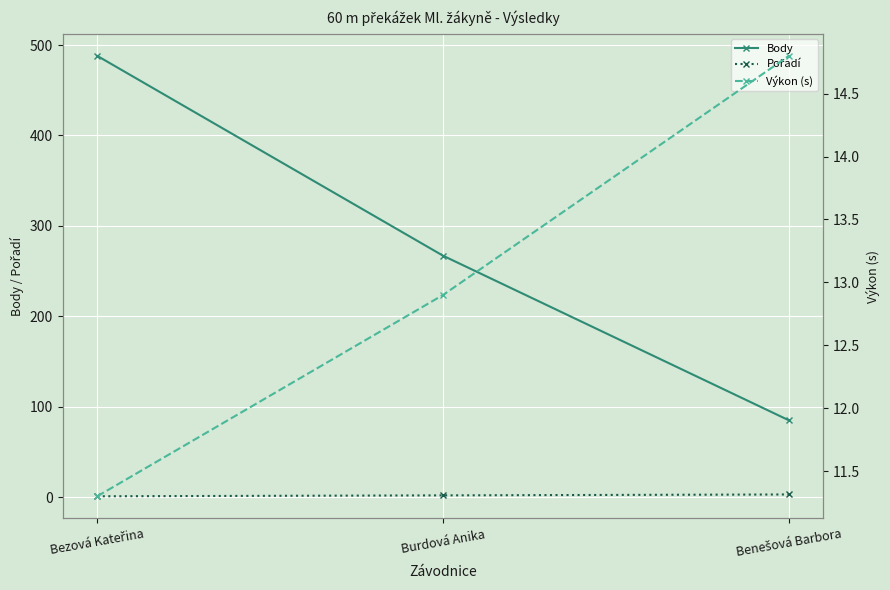

What is the total value across all series at Burdová Anika?

281.9